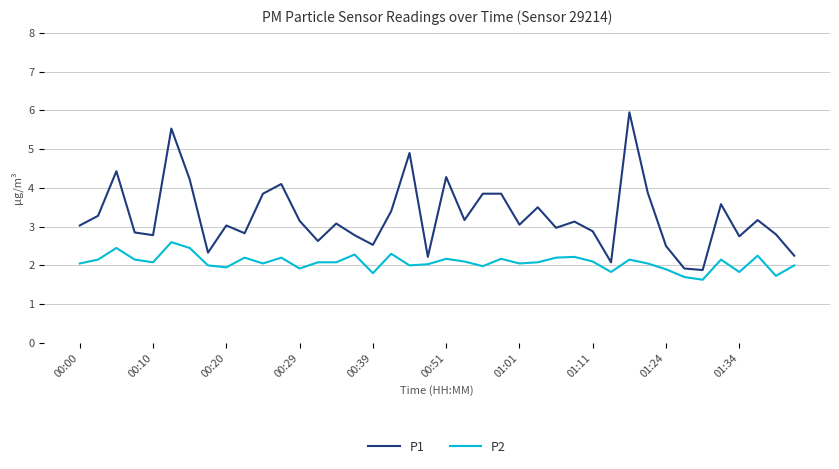

True or false: P2 and P1 intersect in this chart.

False